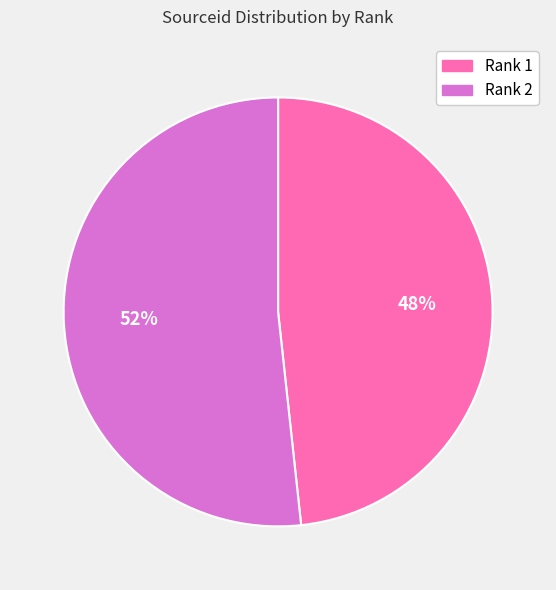

Count the number of slices in the pie.

2